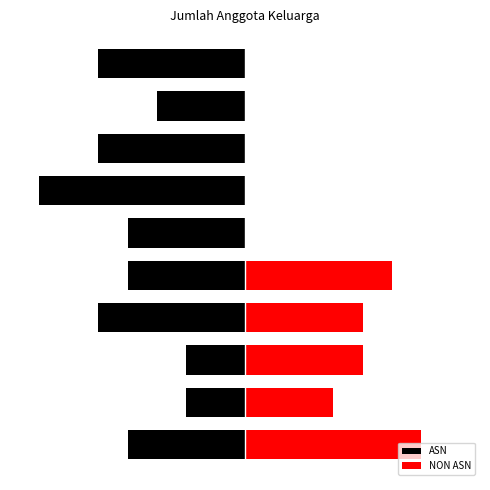

How many positive values does the NON ASN series have?

5